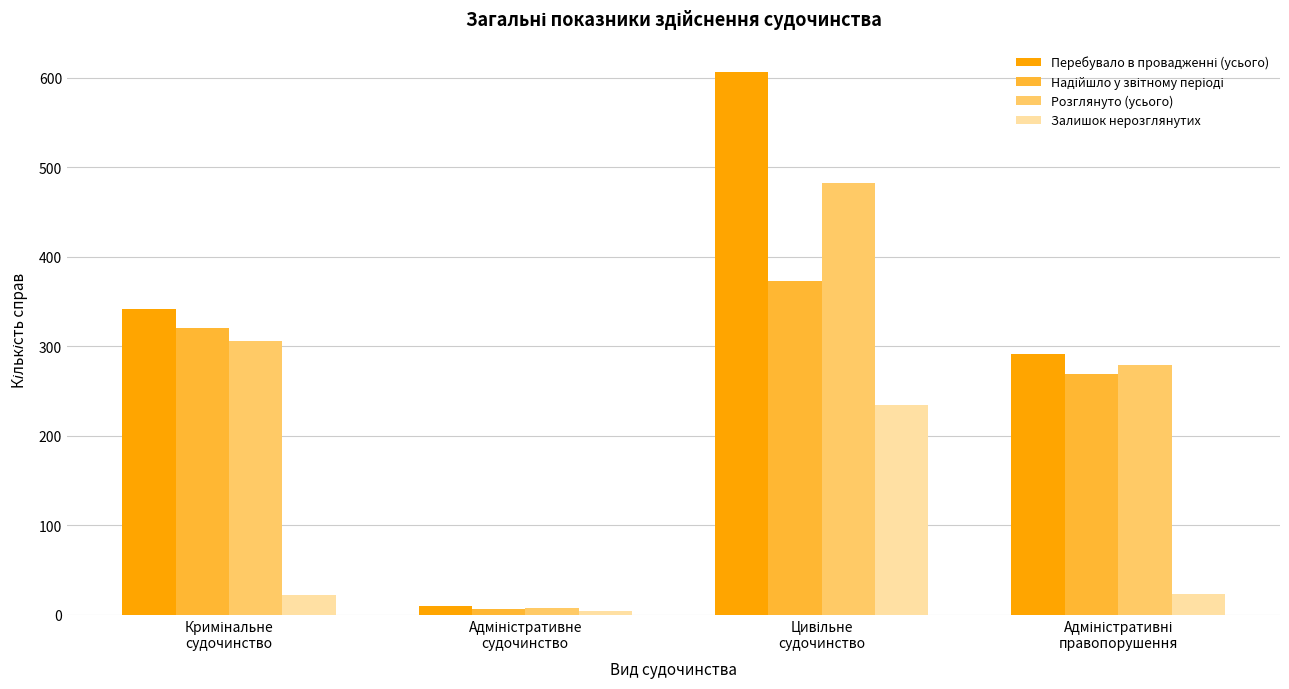

At how many categories does at least one series exceed 595?

1